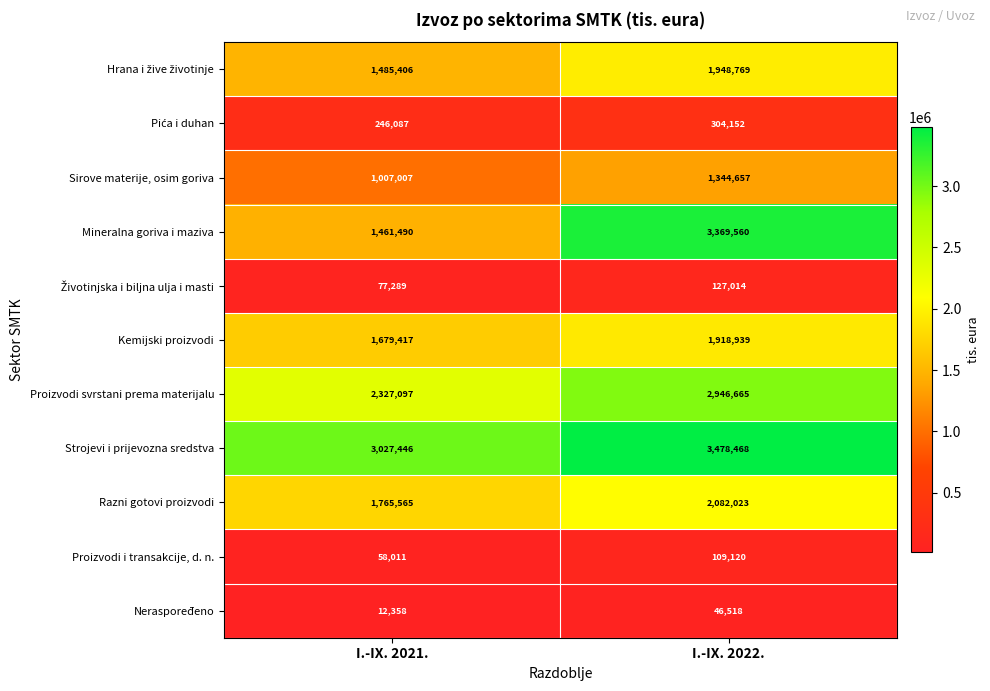

Which series has the largest range (max minus min)?

Mineralna goriva i maziva